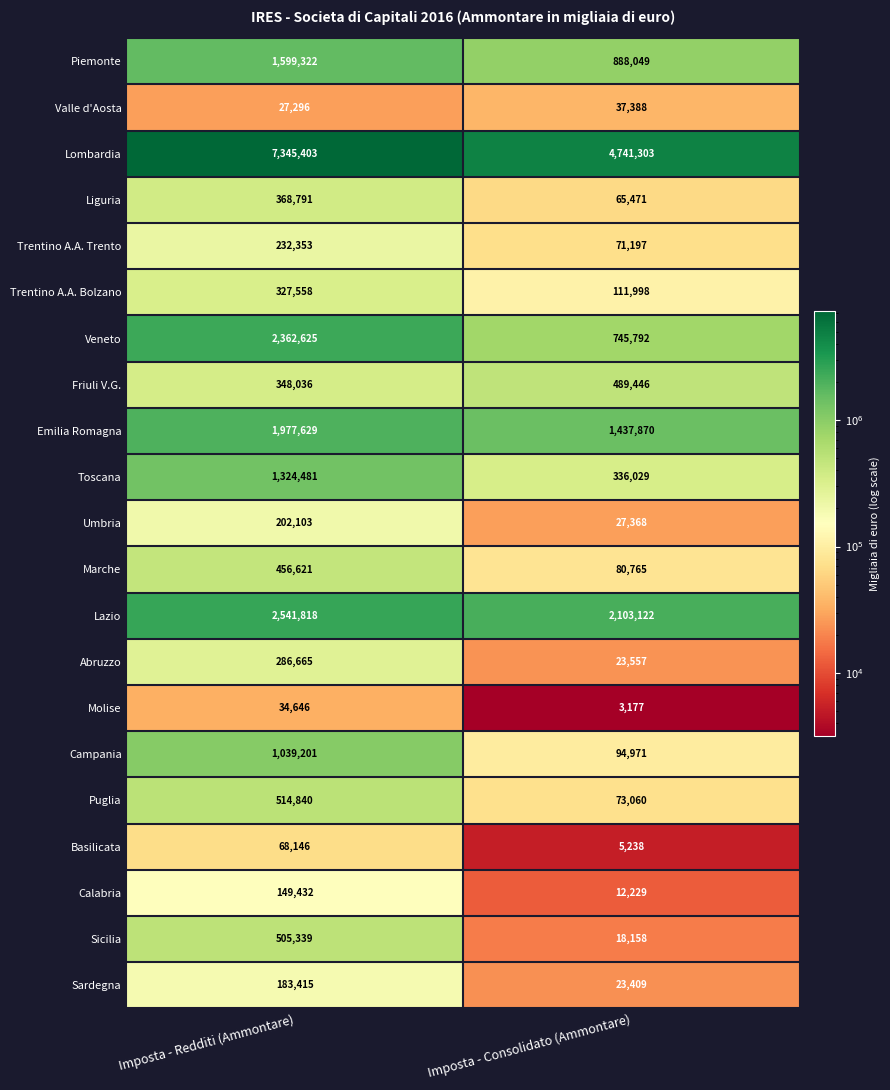

Which series changed the most between Imposta - Redditi (Ammontare) and Imposta - Consolidato (Ammontare)?

Lombardia